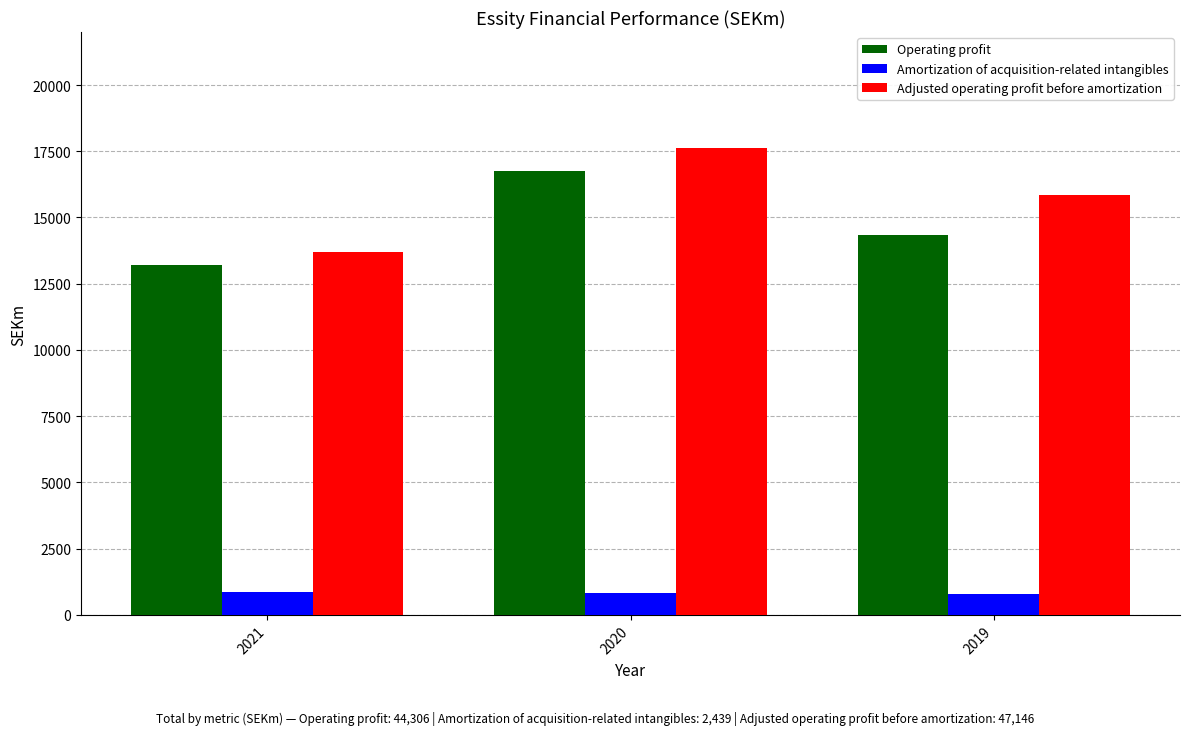

True or false: Operating profit has a value of 14349 at 2019.

True